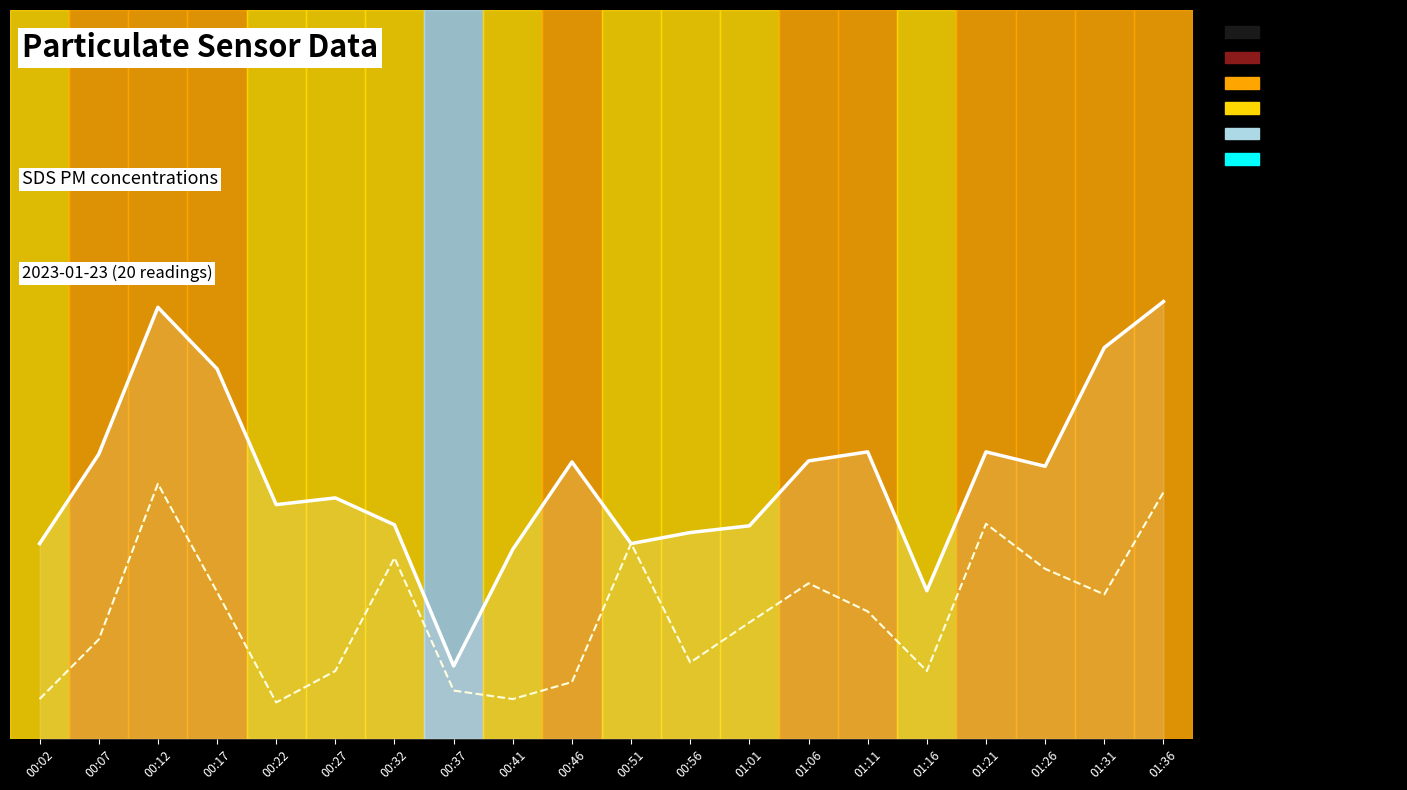

True or false: SDS_P2 and SDS_P1 cross at least once.

True